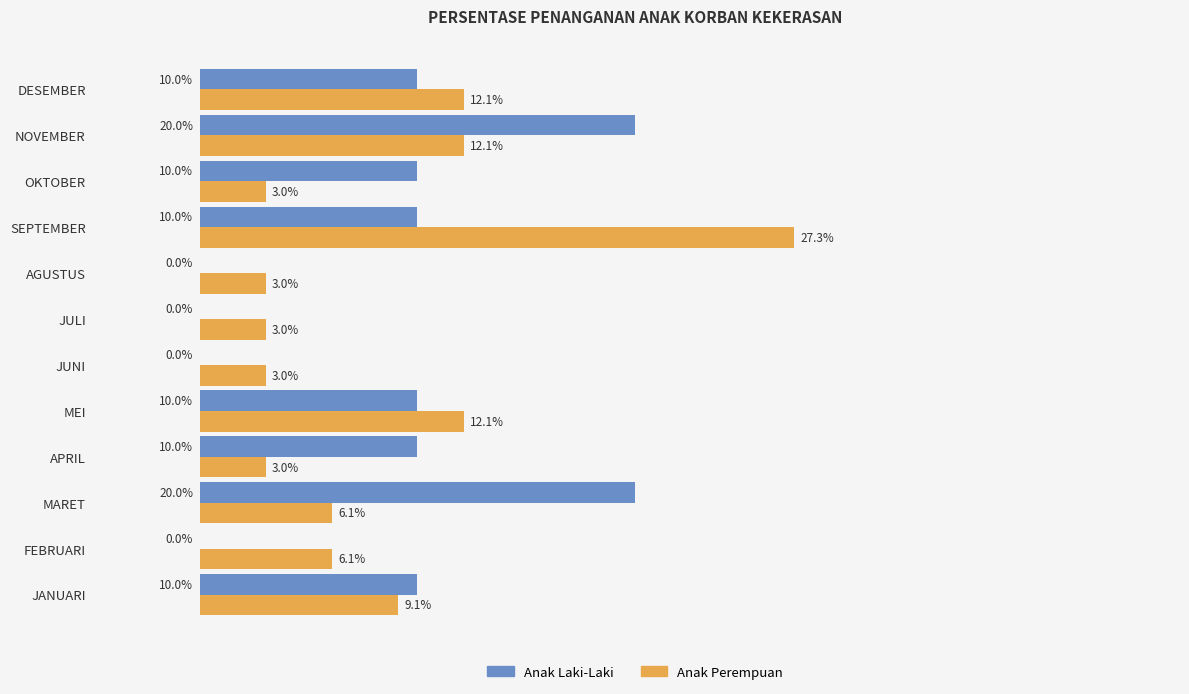

At how many categories does at least one series exceed 0?

12